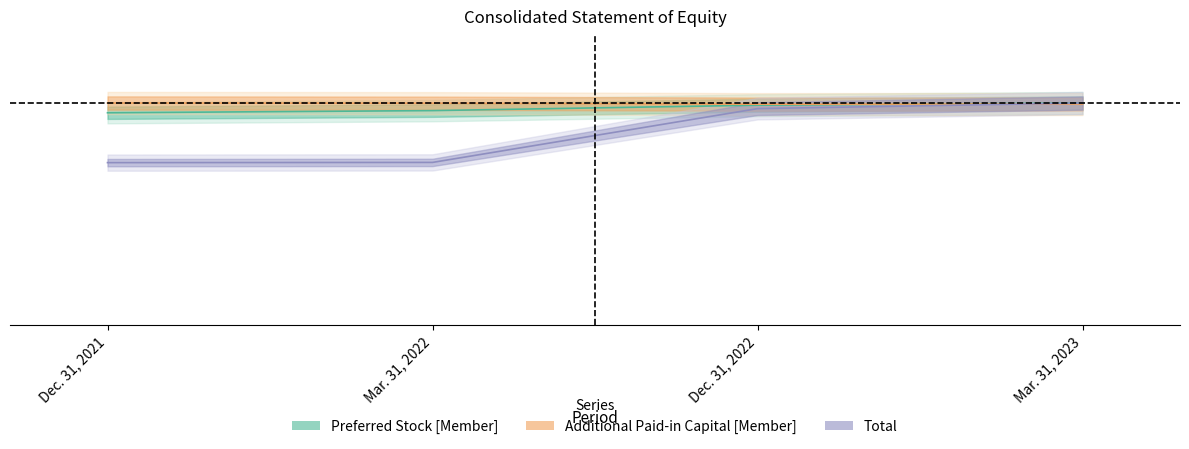

What is the maximum value shown in the chart?

1.0